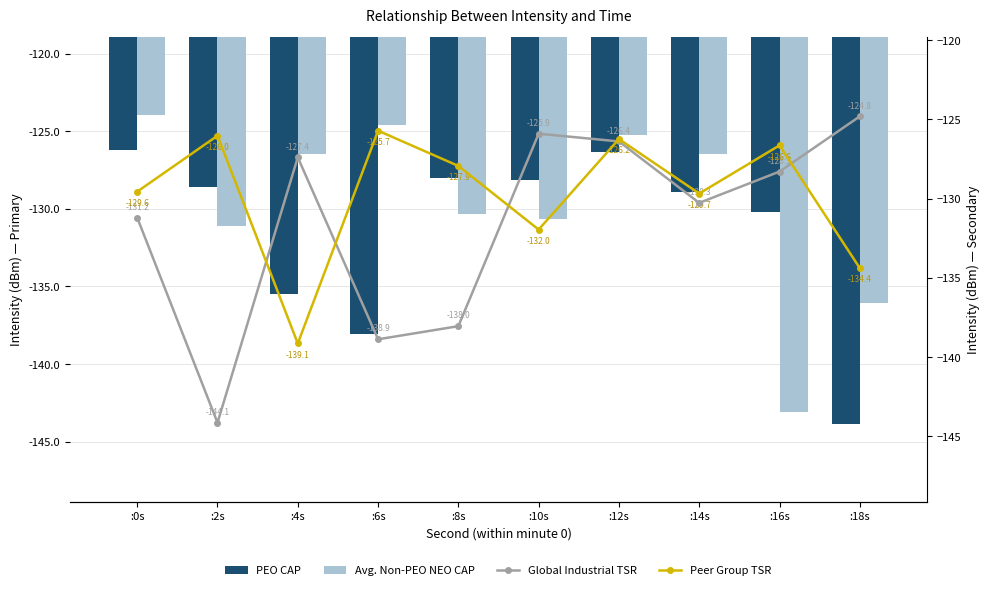

How many values in the Peer Group TSR series exceed -127?

4